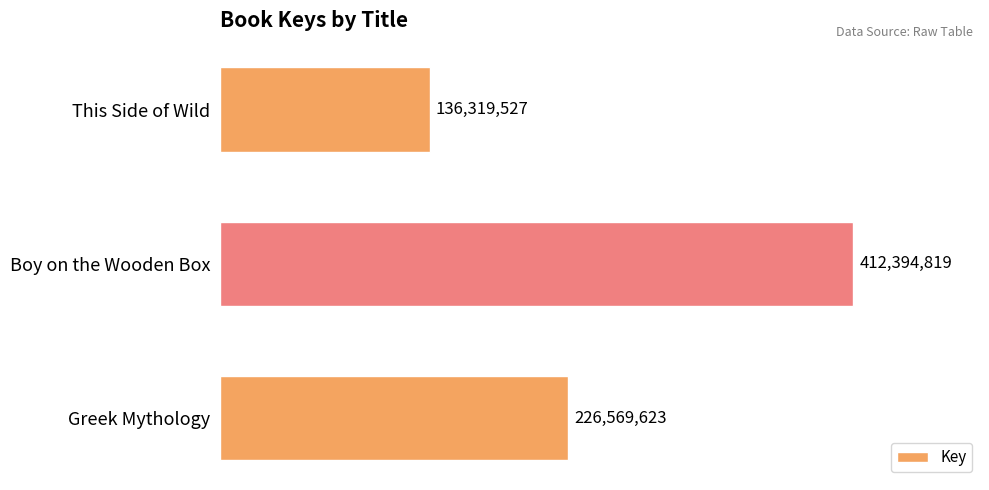

At which label is the value closest to 274357173?

Greek Mythology